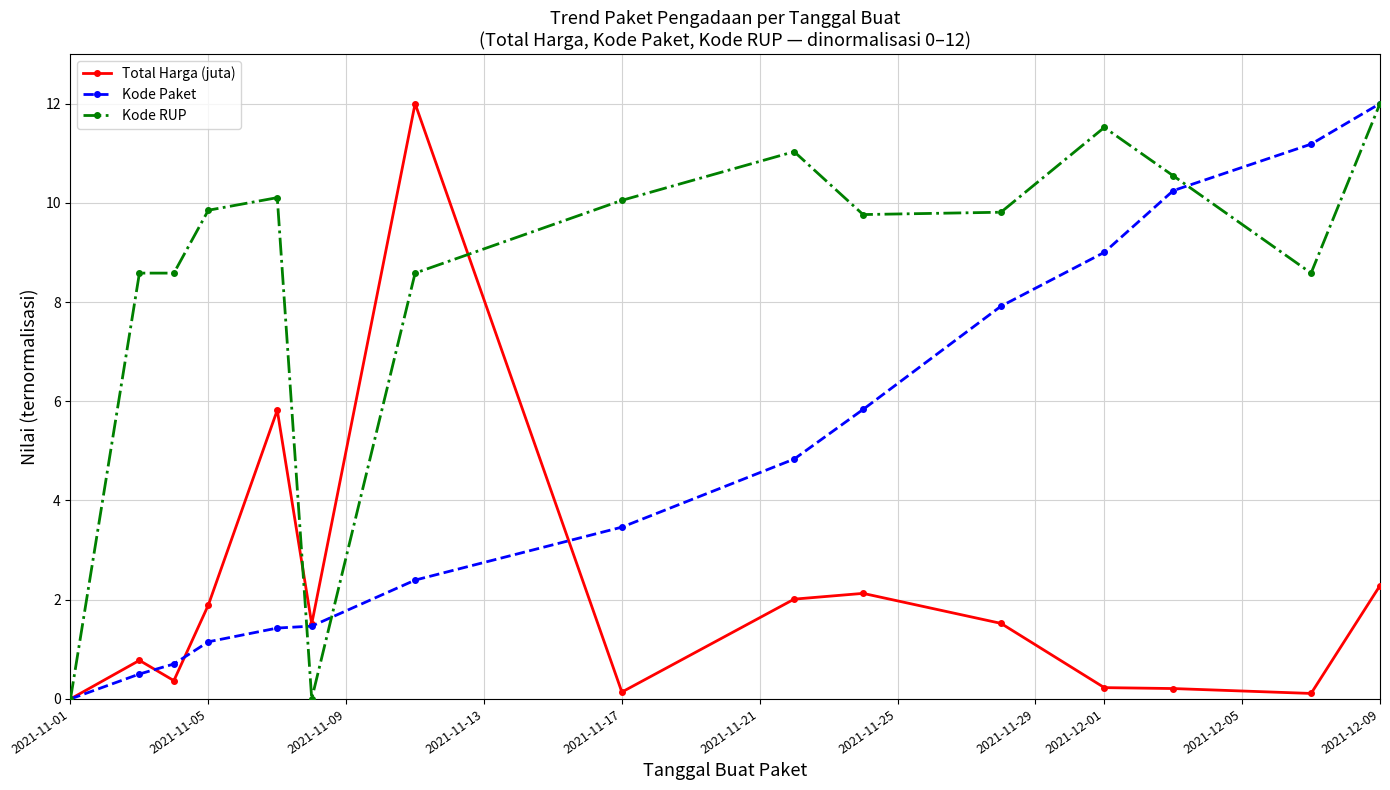

What is the value of the Kode RUP point at the 13th from the left?

10.5